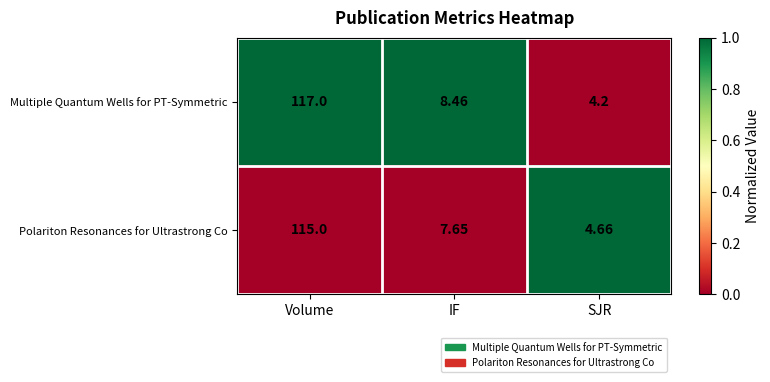

At which label is Multiple Quantum Wells for PT-Symmetric closest to 60?

IF